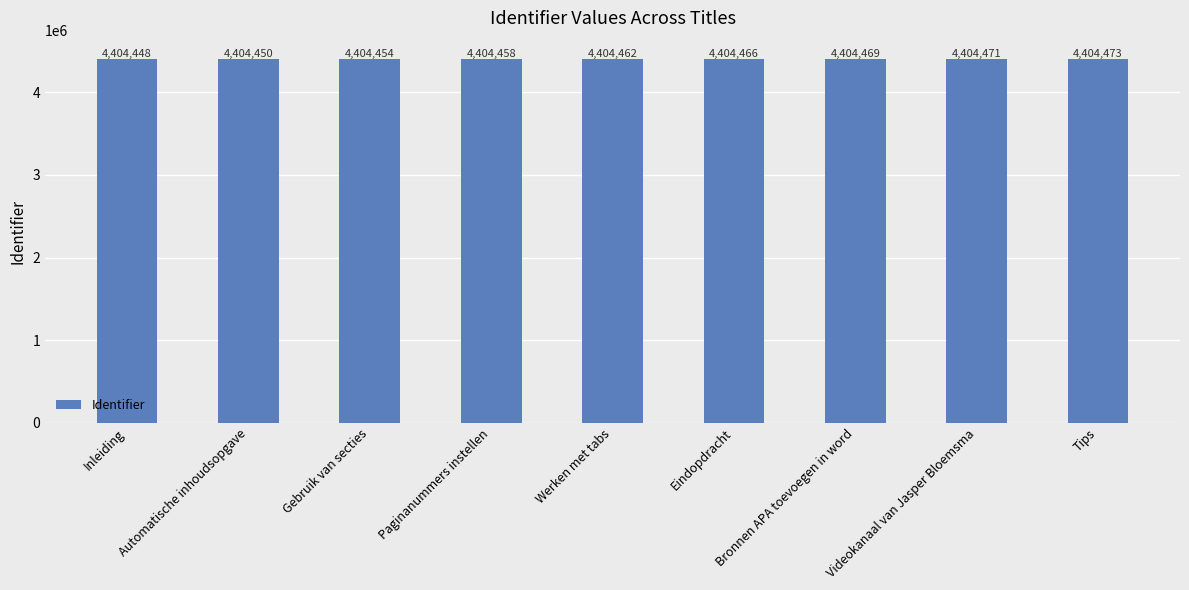

Which label corresponds to the largest value in the chart?

Tips